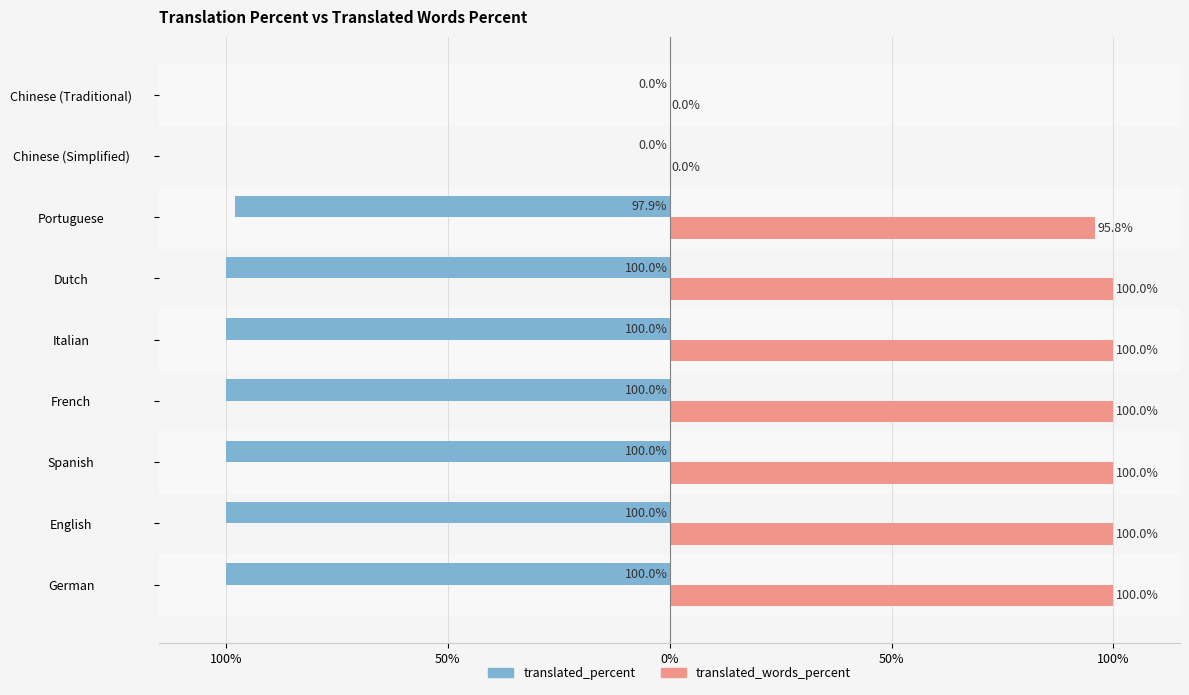

What are all the series names shown in the legend?

translated_percent, translated_words_percent